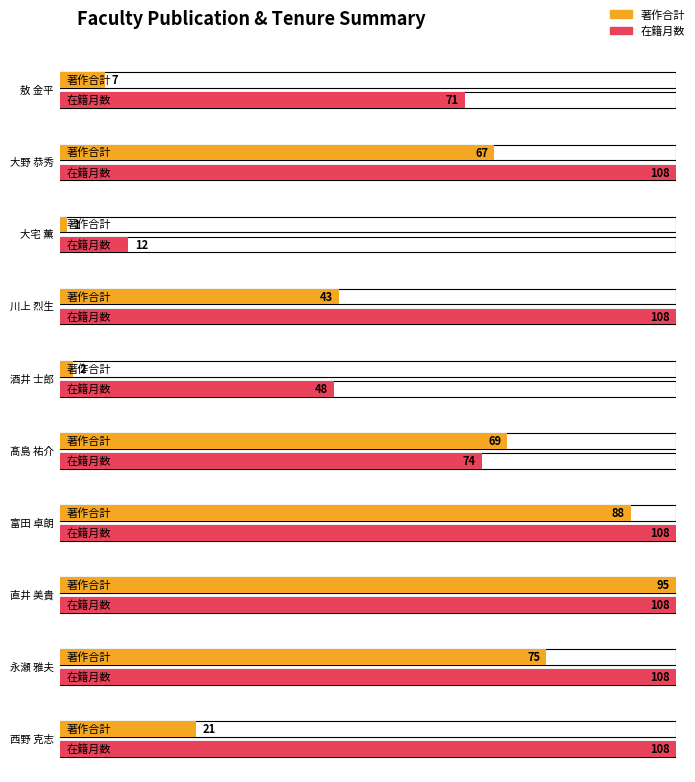

What is the label of the 7th bar from the right?

川上 烈生